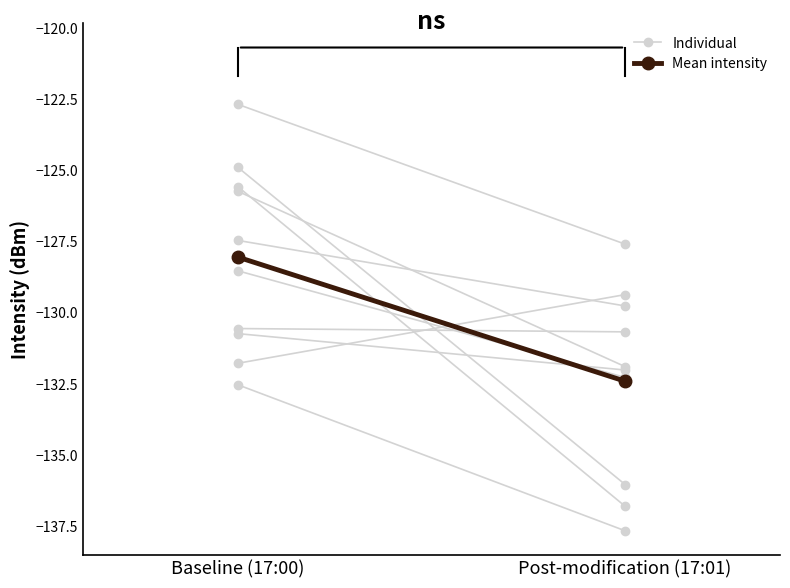

What is the maximum value for Individual?

-132.6